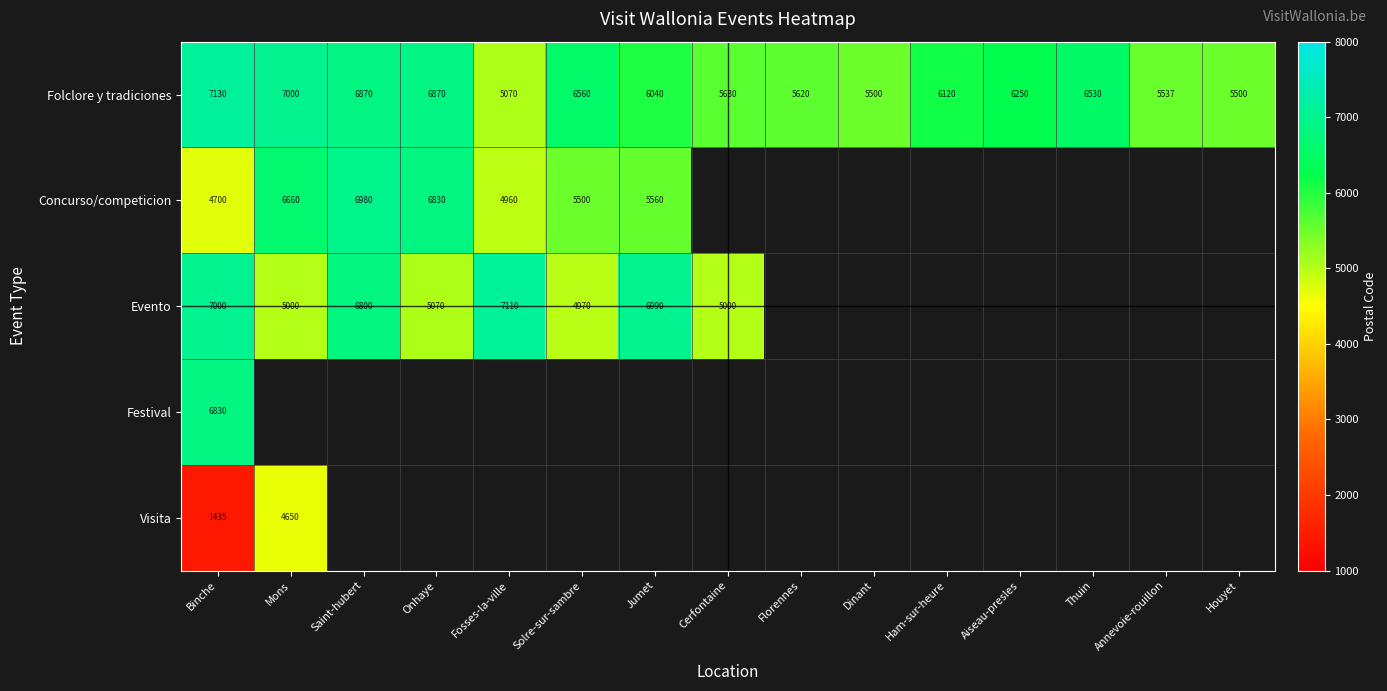

What is the average value of the Folclore y tradiciones series?

6148